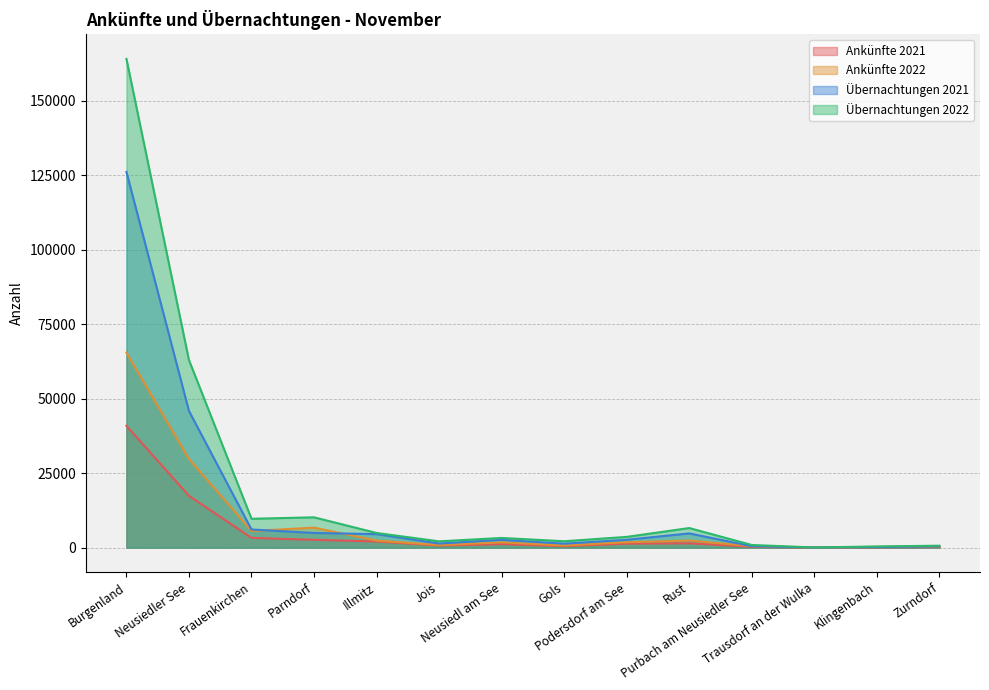

Which series has the largest total across all categories?

Übernachtungen 2022